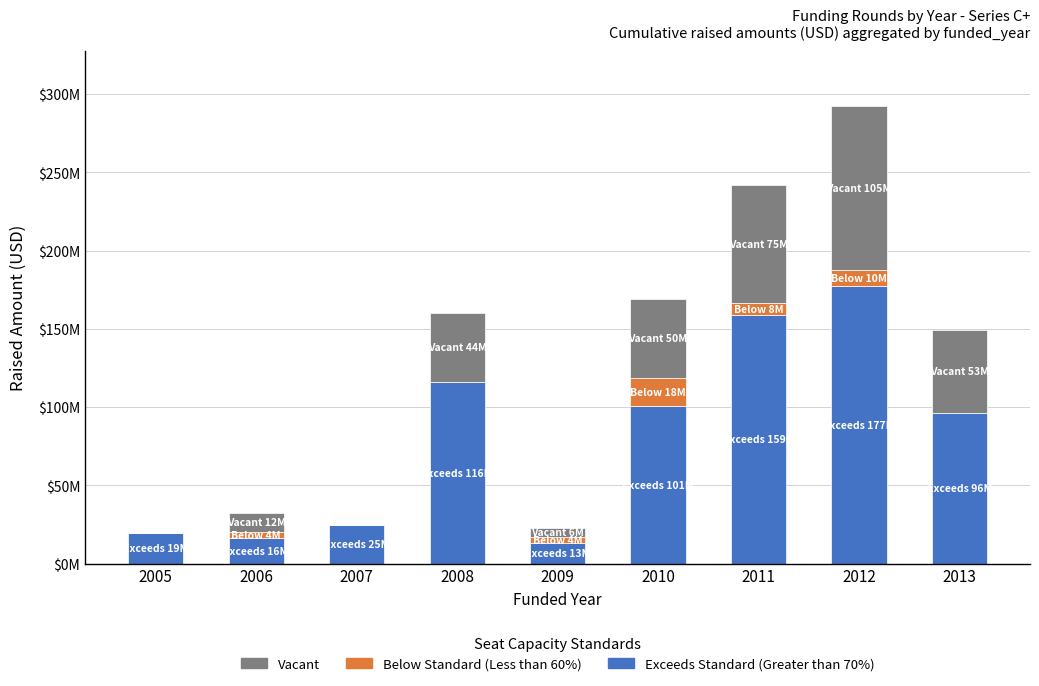

What is the total value across all series at 2007?

25000000